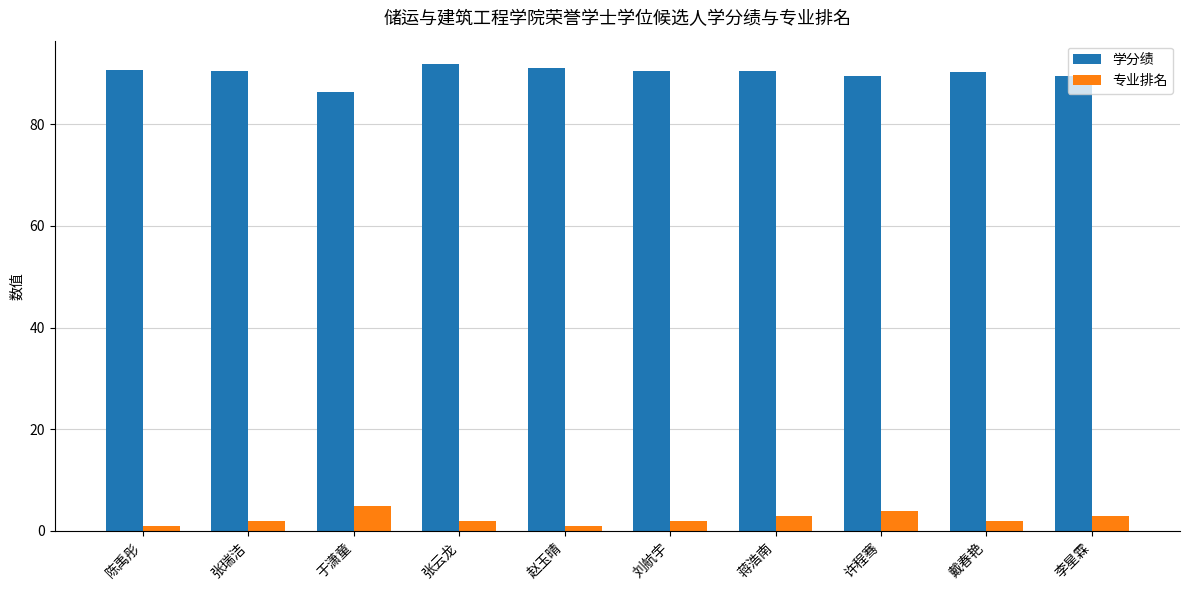

What is the maximum value for 学分绩?

91.8